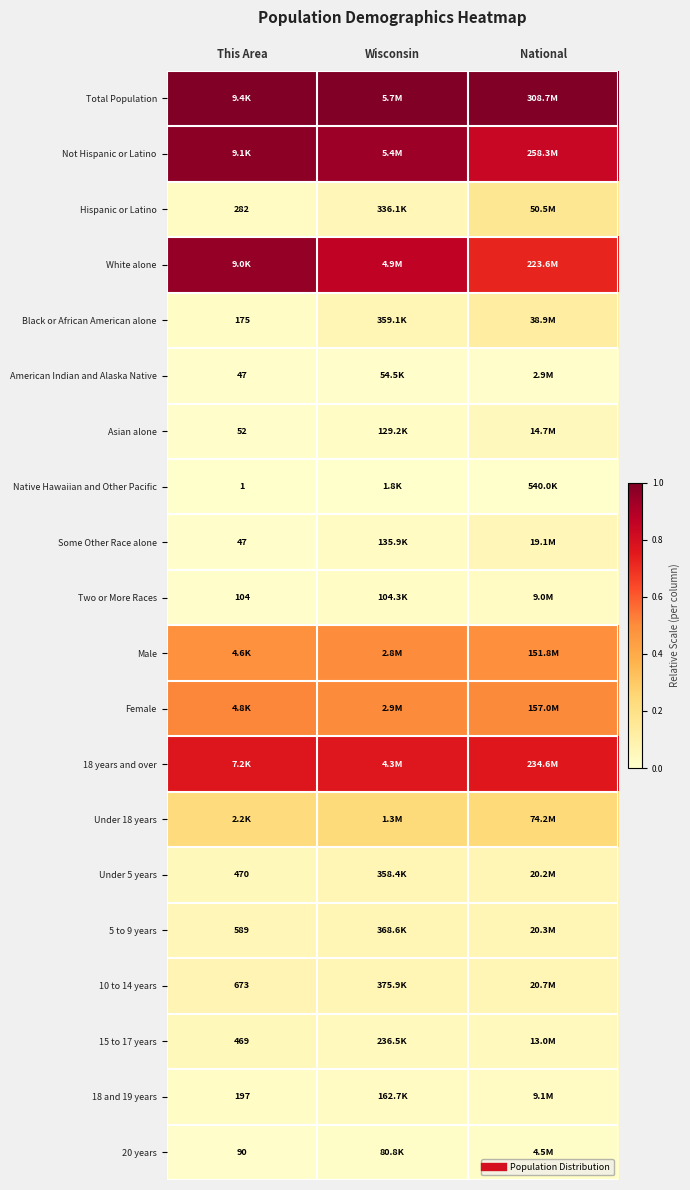

Which label corresponds to the smallest value in the chart?

This Area